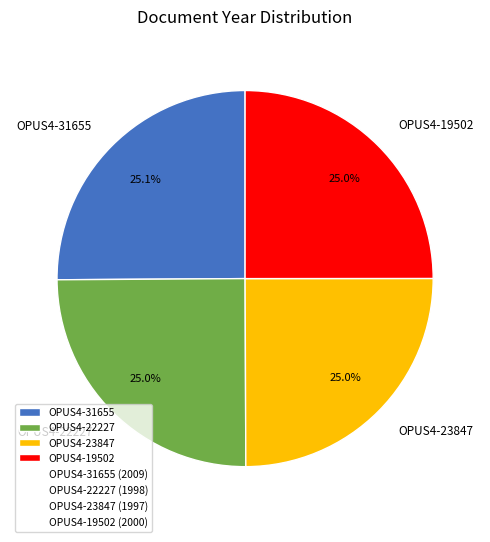

True or false: OPUS4-19502 accounts for 25% of the total.

True